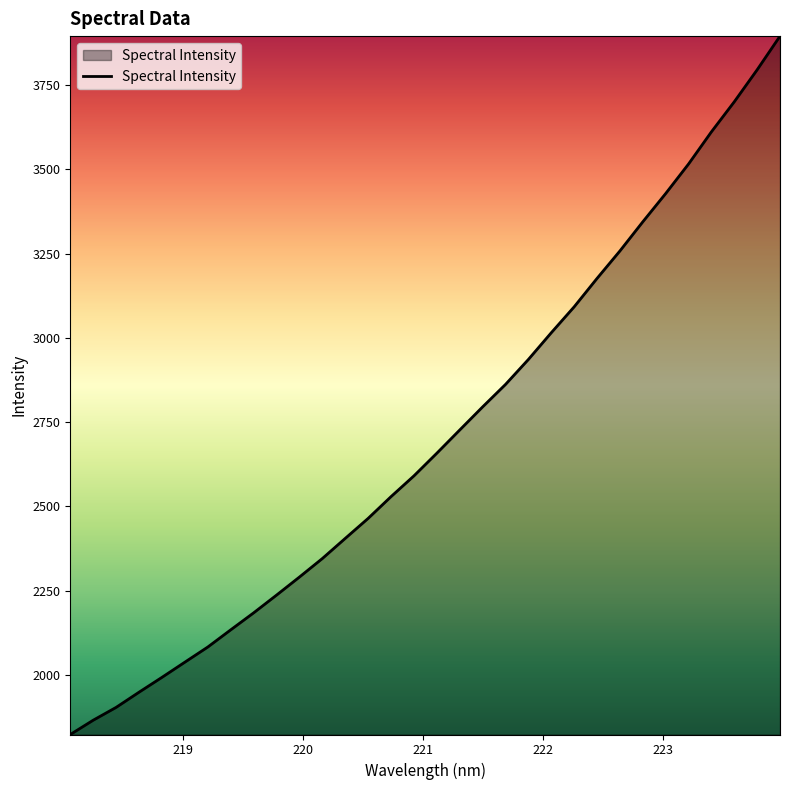

What is the difference between the maximum and minimum values?

2071.5